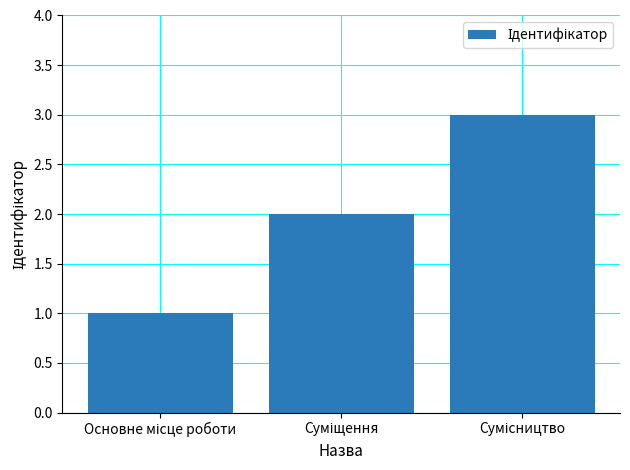

What is the sum of all values?

6